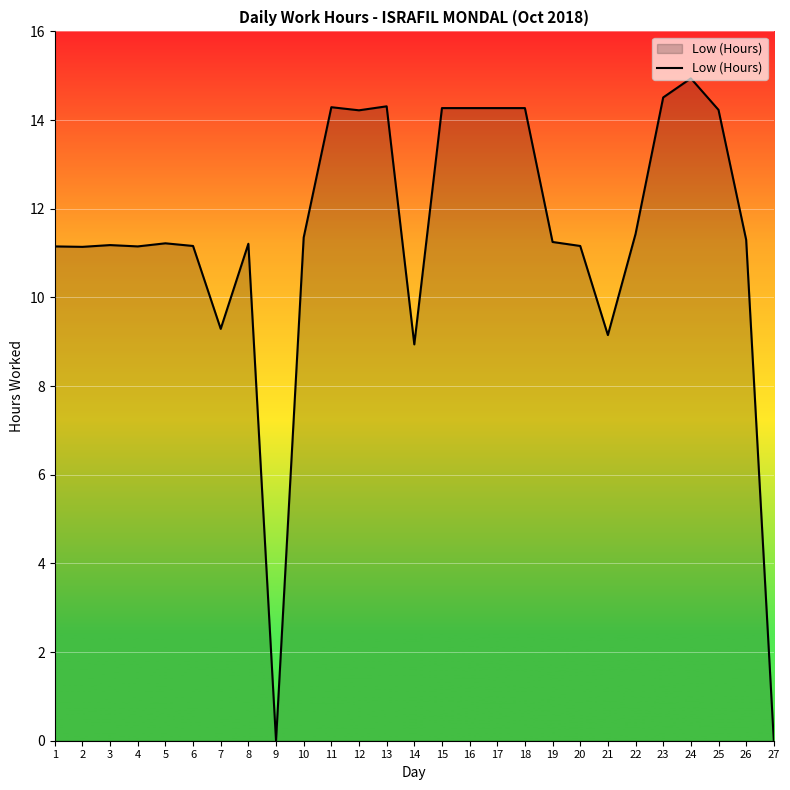

What is the average value?

11.3